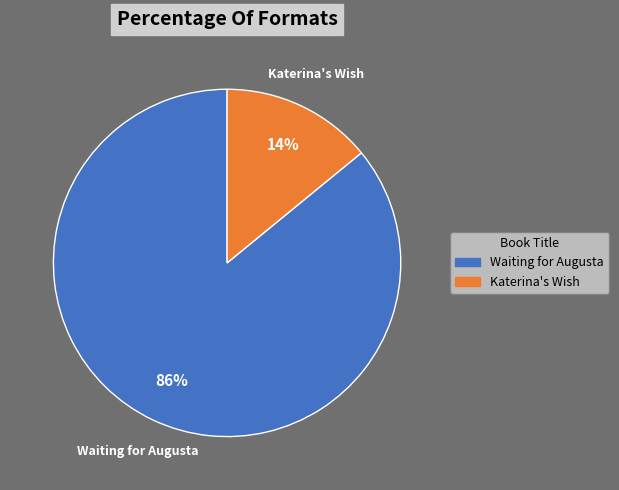

Which category has the smallest portion of the pie?

Katerina's Wish